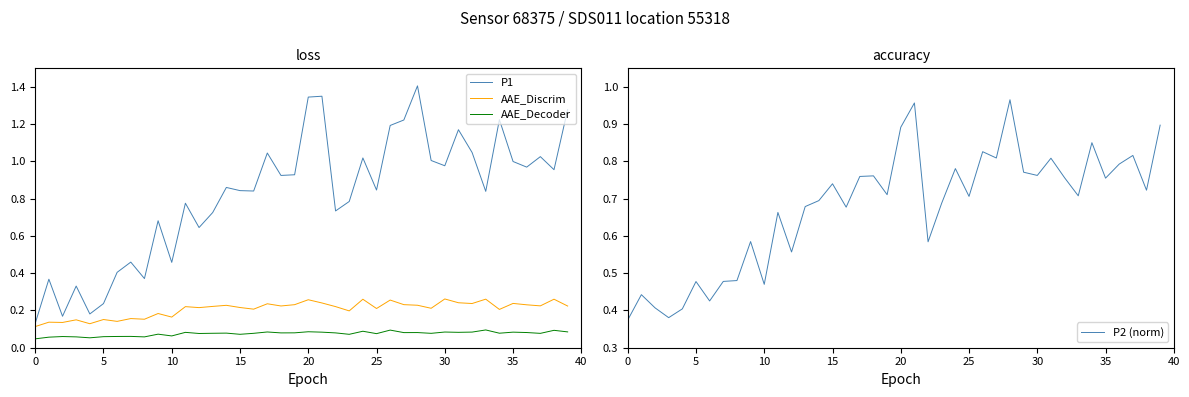

Which series has the largest total across all categories?

P1